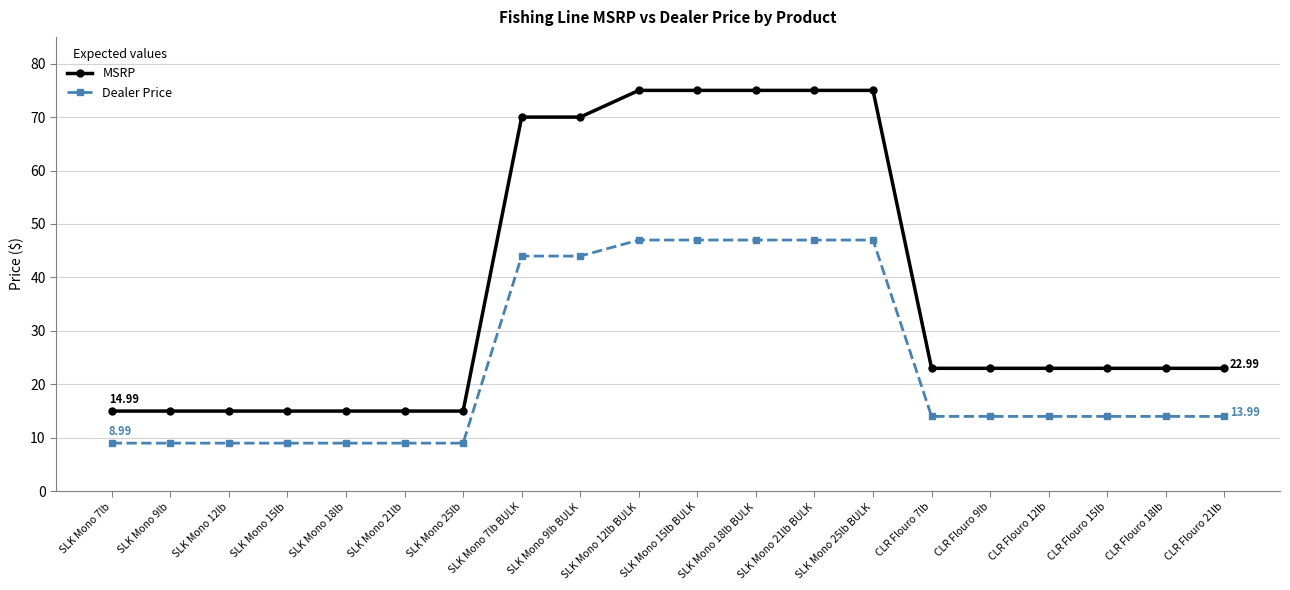

Does the chart display data point markers on the line(s)?

Yes